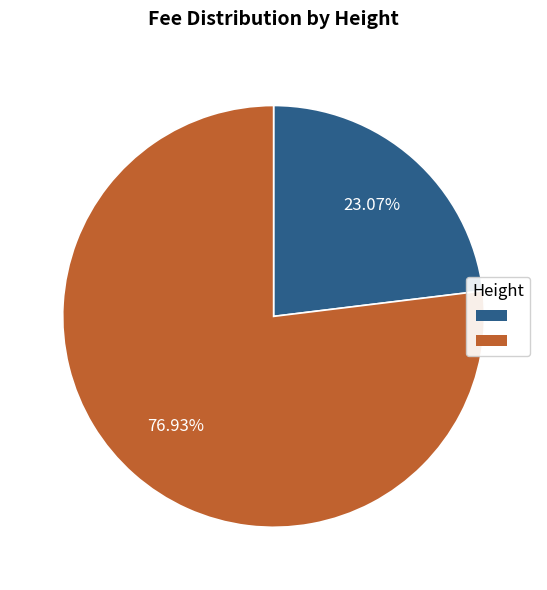

Is there any slice that represents more than half of the pie?

Yes